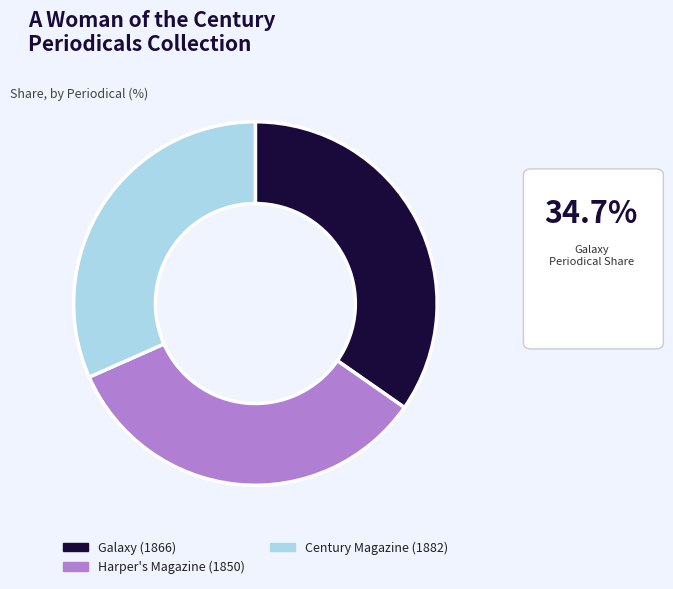

Count the number of slices in the pie.

3